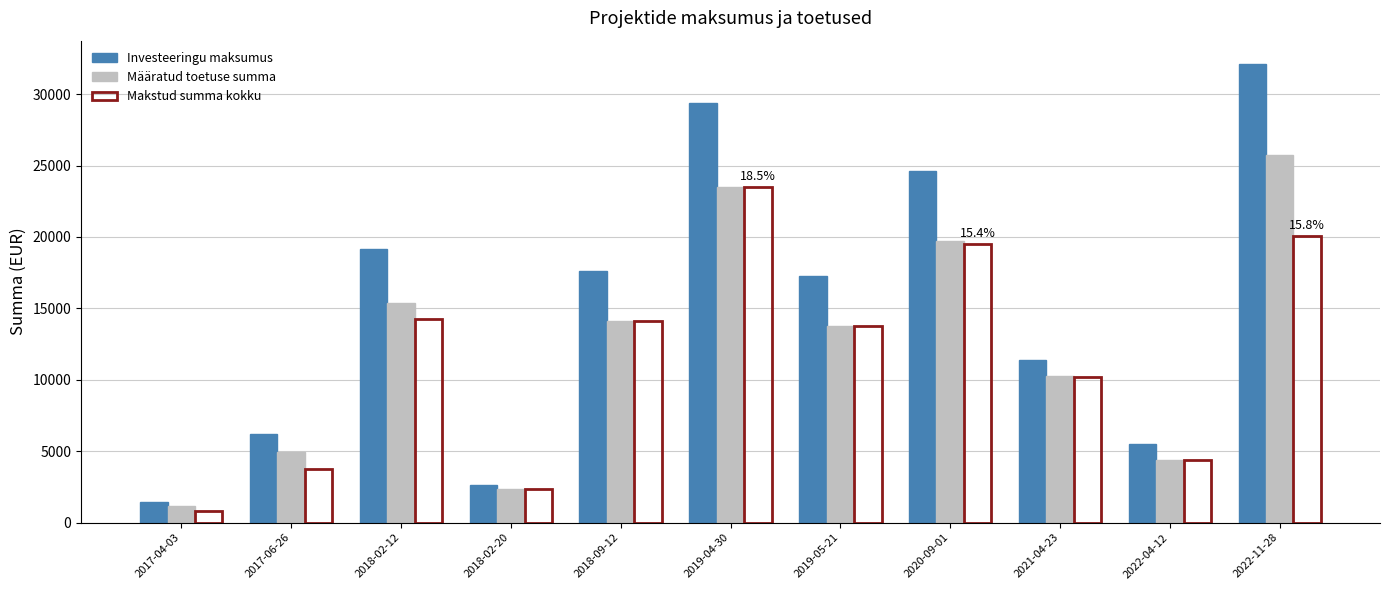

Does the chart contain stacked bars?

No